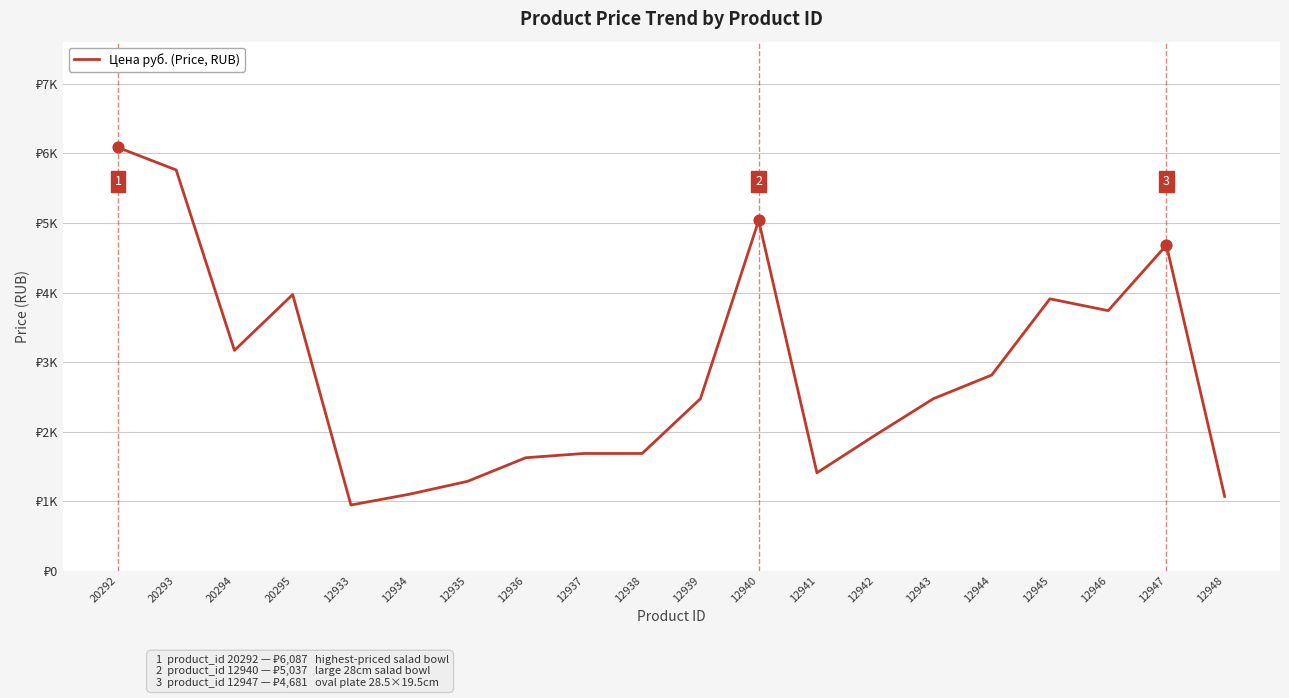

Which has a higher value, 20293 or 12942?

20293